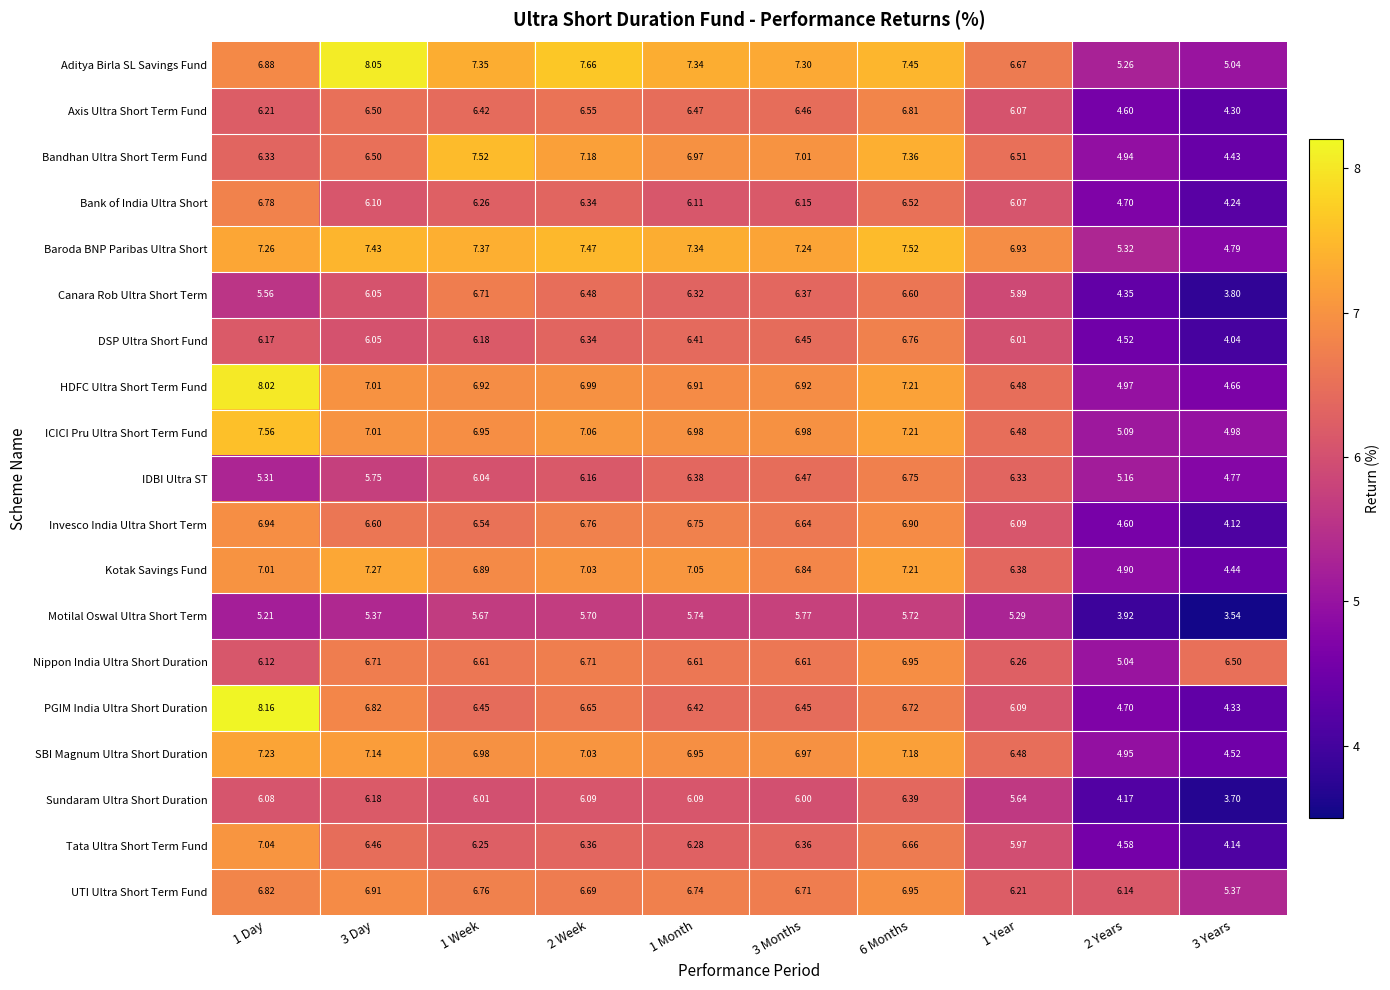

Which series has the largest total across all categories?

Aditya Birla SL Savings Fund